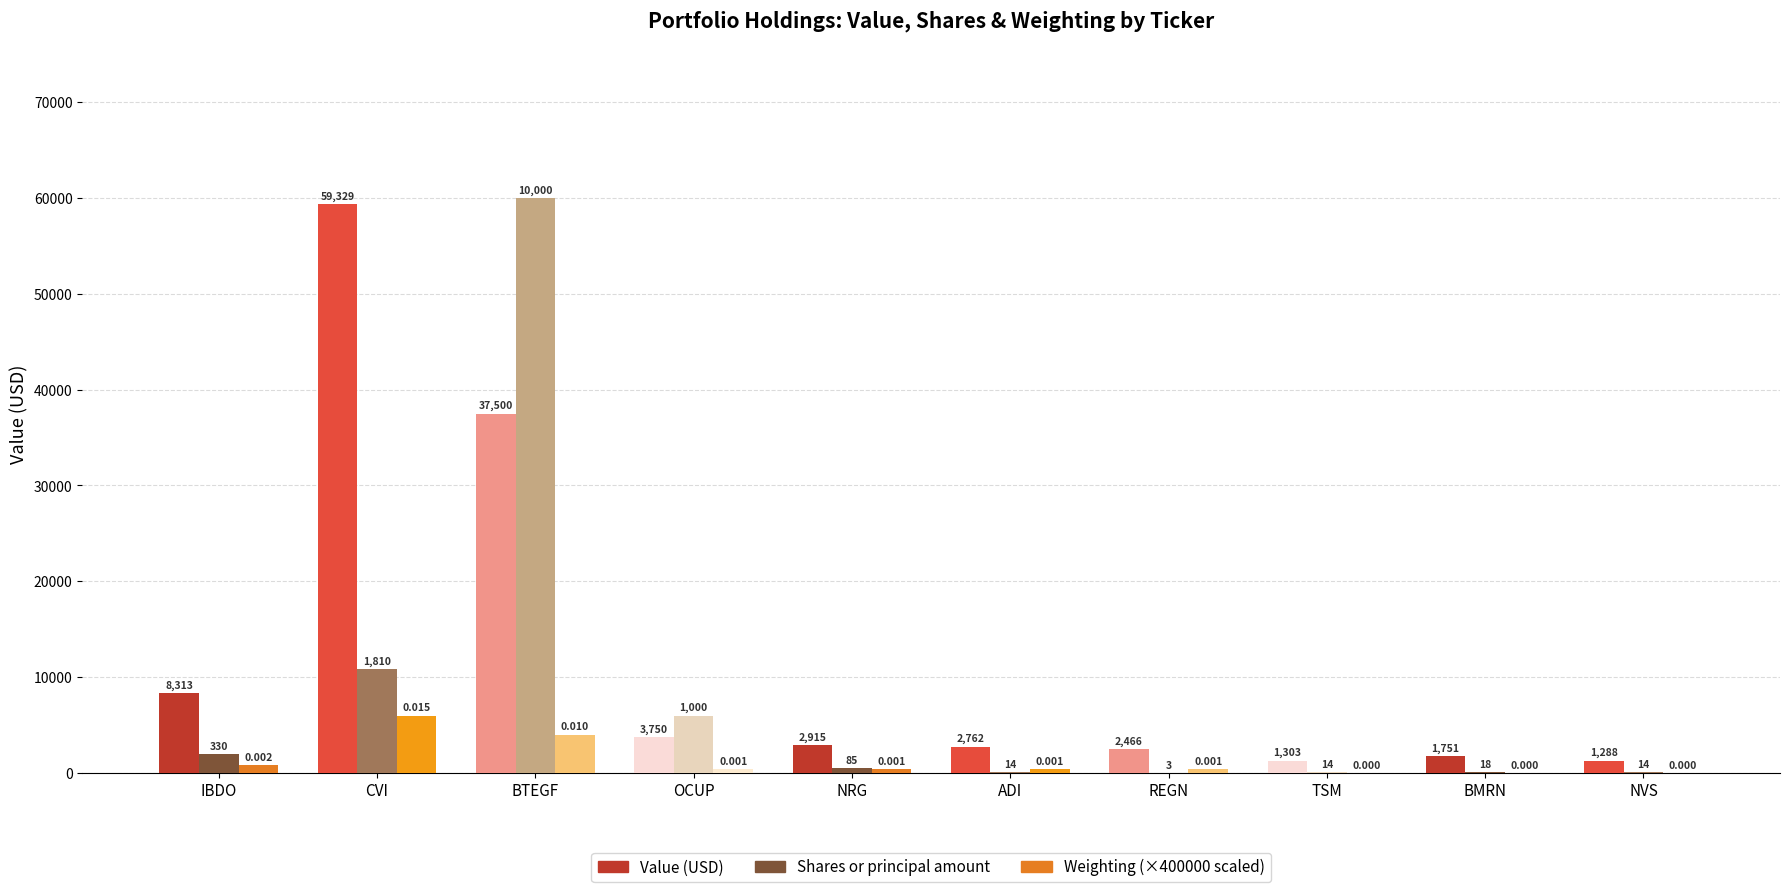

At which category is the sum across all series the highest?

BTEGF